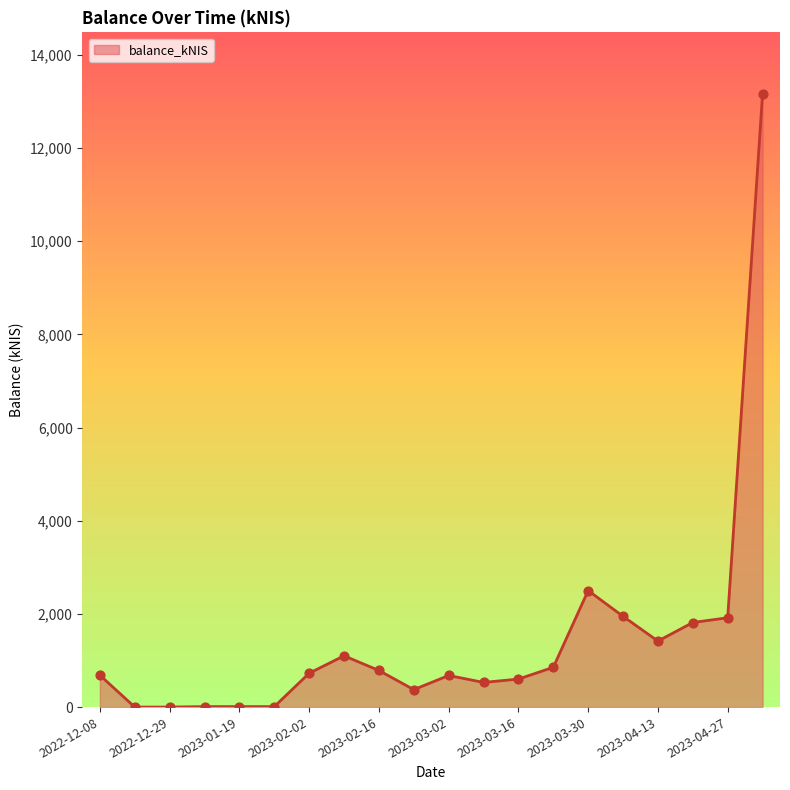

What is the greatest value displayed?

13168.6